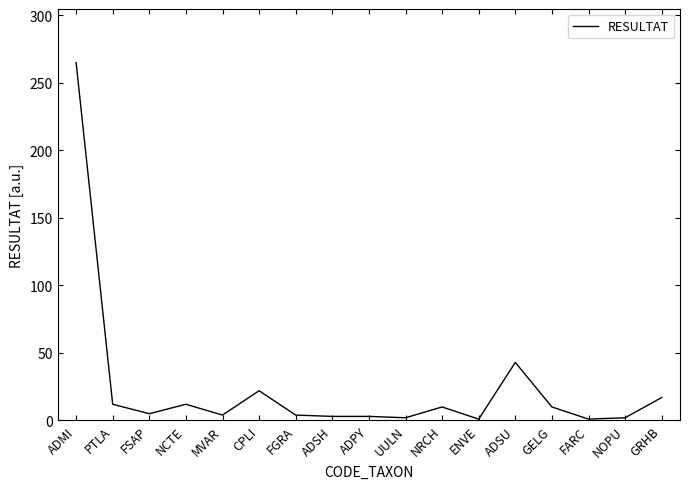

At which category does the data reach its first local valley?

FSAP